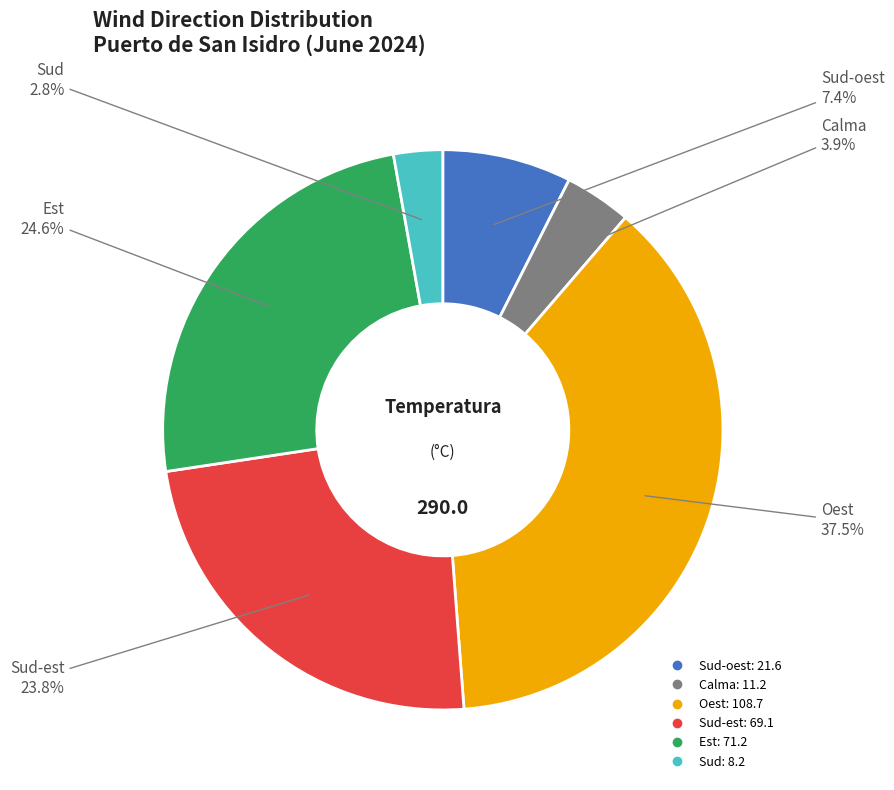

How many segments does this pie chart have?

6